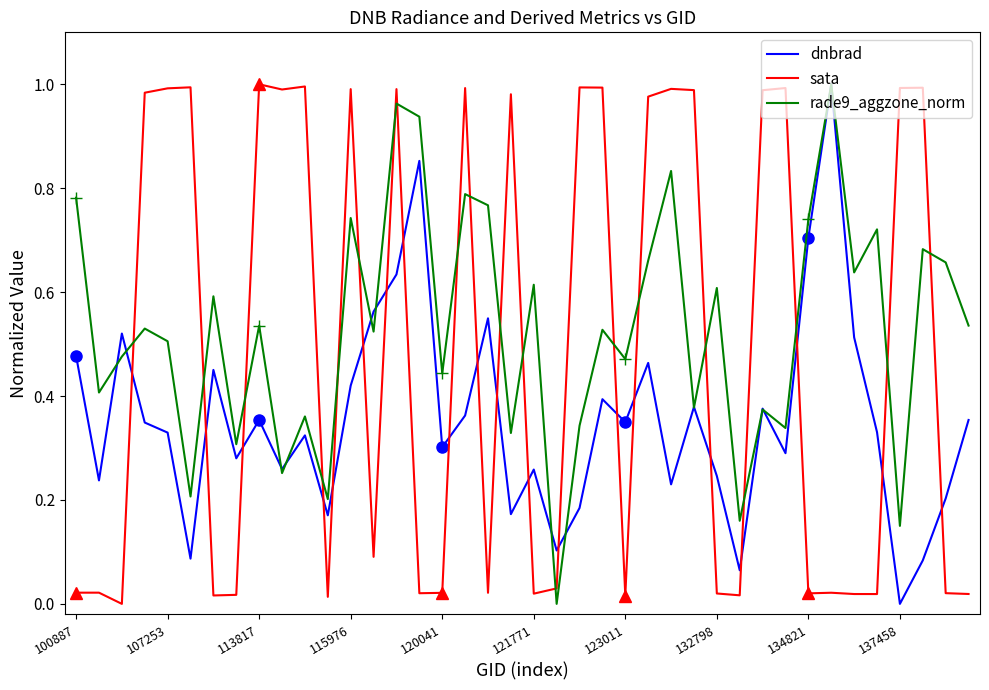

True or false: rade9_aggzone_norm has more than 0 interior local peaks.

True